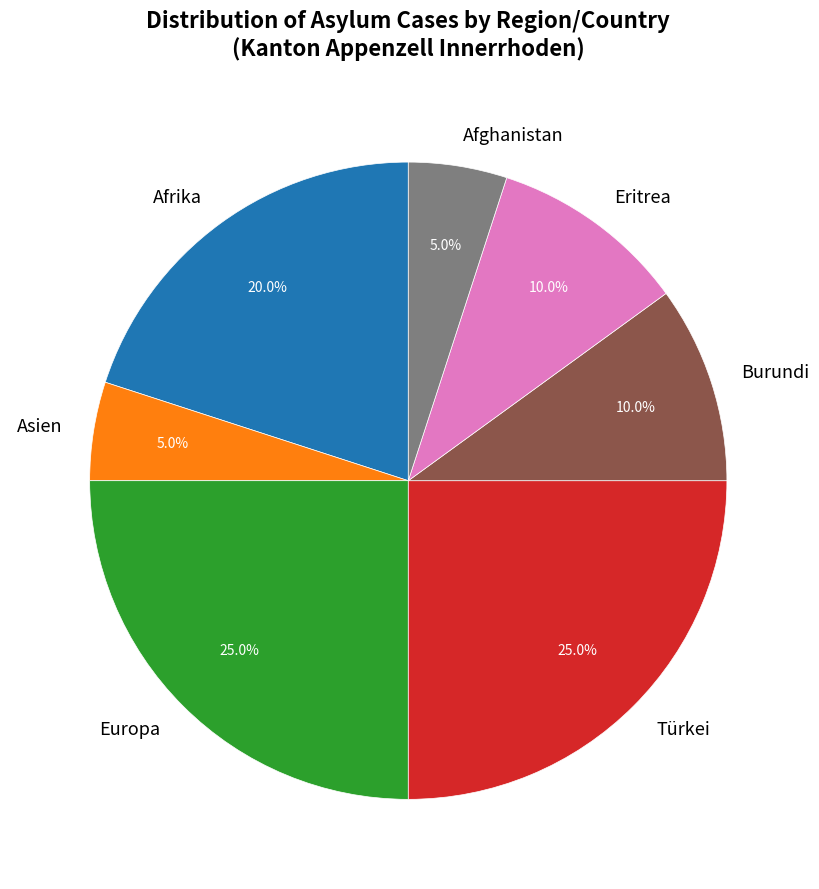

How much of the chart is everything except Asien?

95.0%